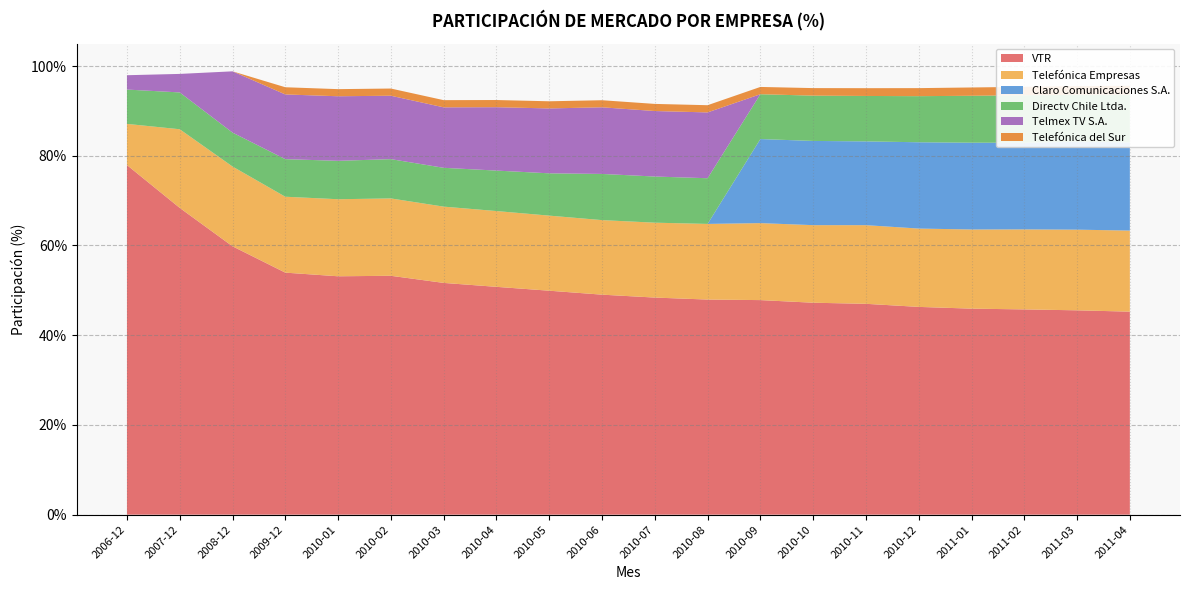

Reading left to right, list all the values displayed in this chart.

VTR: 0.8	0.7	0.6	0.5	0.5	0.5	0.5	0.5	0.5	0.5	0.5	0.5	0.5	0.5	0.5	0.5	0.5	0.5	0.5	0.5
Telefónica Empresas: 0.1	0.2	0.2	0.2	0.2	0.2	0.2	0.2	0.2	0.2	0.2	0.2	0.2	0.2	0.2	0.2	0.2	0.2	0.2	0.2
Claro Comunicaciones S.A.: 0.0	0.0	0.0	0.0	0.0	0.0	0.0	0.0	0.0	0.0	0.0	0.0	0.2	0.2	0.2	0.2	0.2	0.2	0.2	0.2
Directv Chile Ltda.: 0.1	0.1	0.1	0.1	0.1	0.1	0.1	0.1	0.1	0.1	0.1	0.1	0.1	0.1	0.1	0.1	0.1	0.1	0.1	0.1
Telmex TV S.A.: 0.0	0.0	0.1	0.1	0.1	0.1	0.1	0.1	0.1	0.1	0.1	0.1	0.0	0.0	0.0	0.0	0.0	0.0	0.0	0.0
Telefónica del Sur: 0.0	0.0	0.0	0.0	0.0	0.0	0.0	0.0	0.0	0.0	0.0	0.0	0.0	0.0	0.0	0.0	0.0	0.0	0.0	0.0